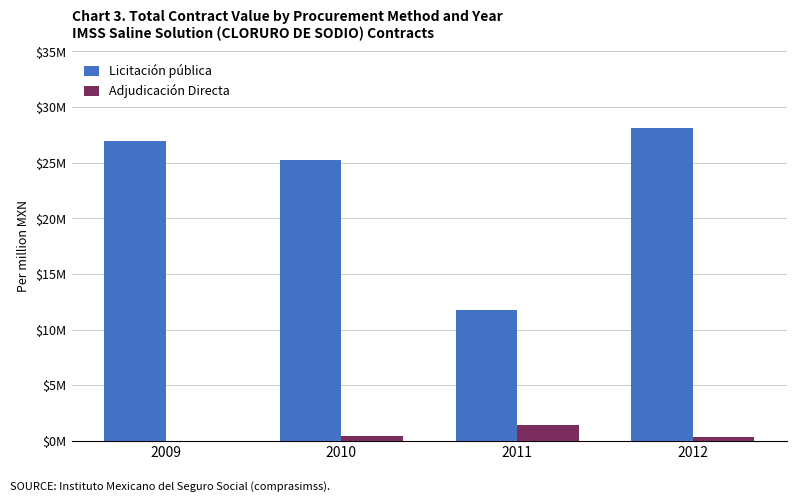

True or false: Licitación pública has a value of 12.8 at 2012.

False